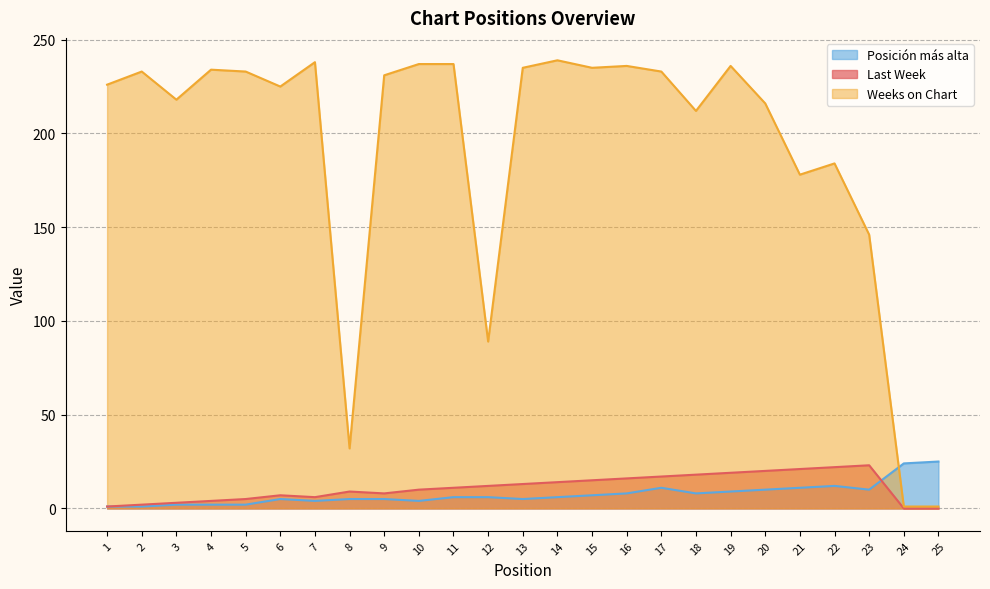

Between 12 and 8, which is larger?

12